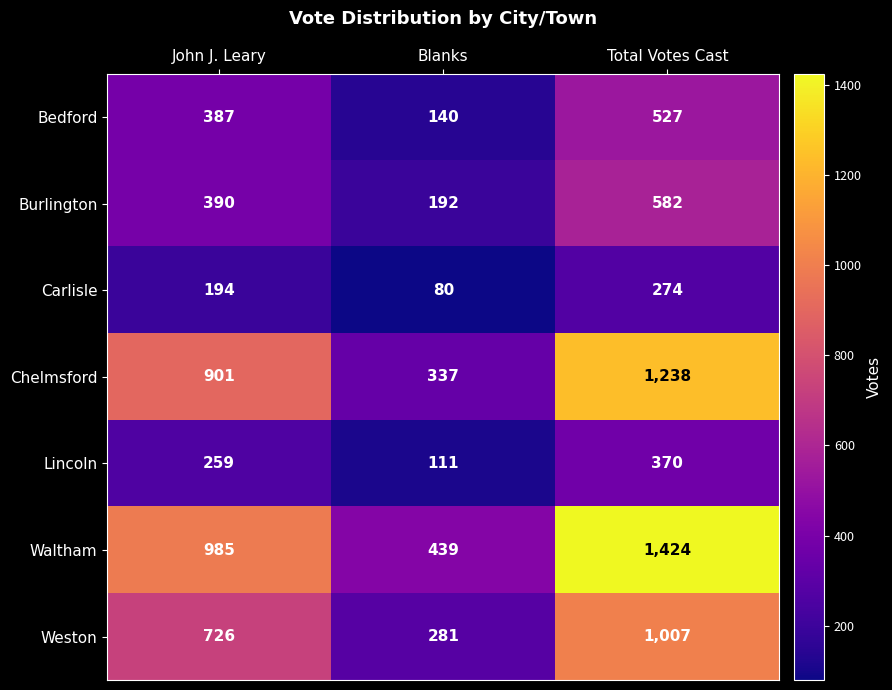

The Carlisle series shows 194 at John J. Leary. True or false?

True